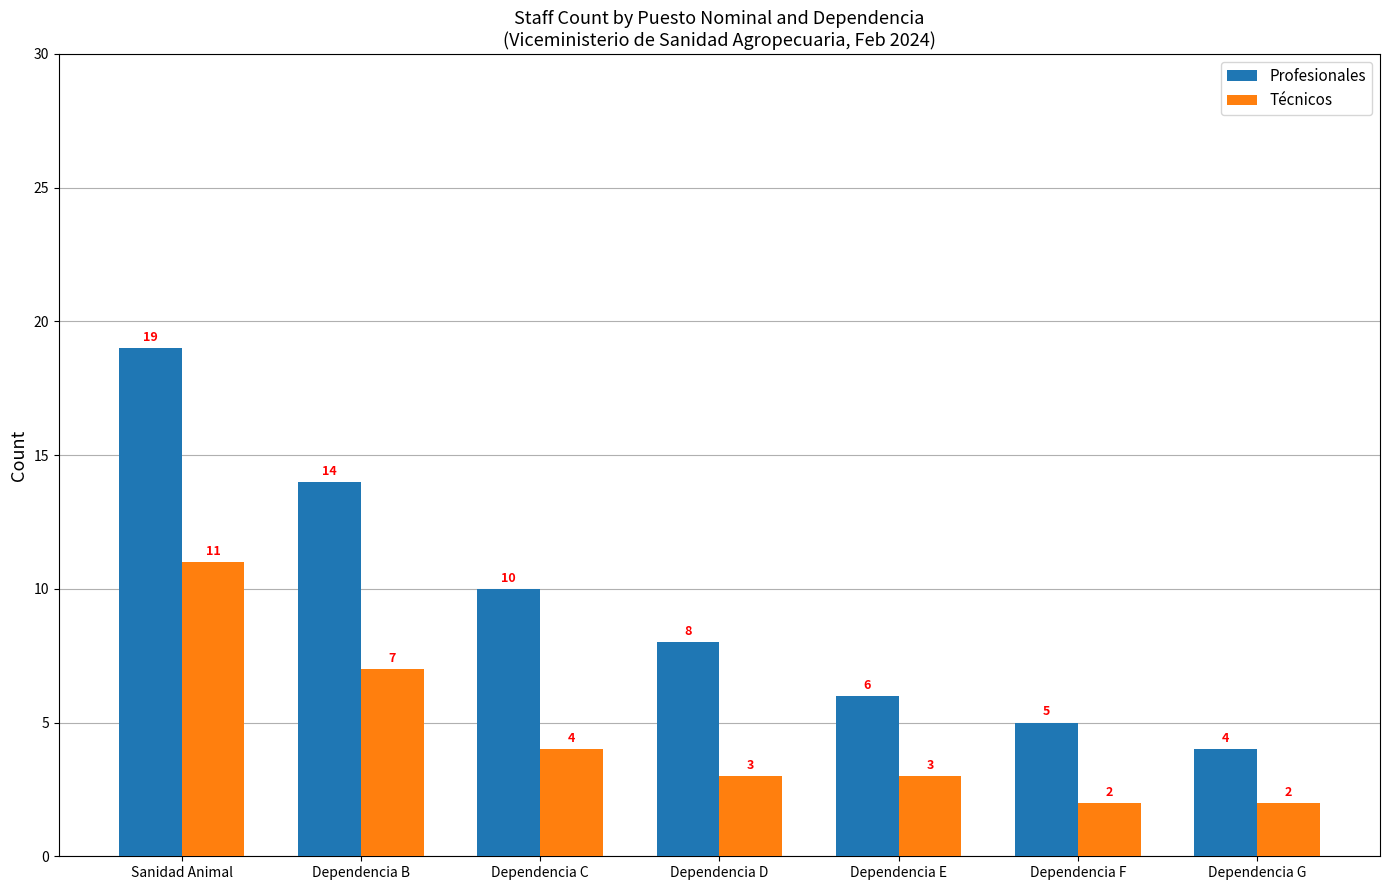

What is the difference between the highest and lowest values at Dependencia F?

3